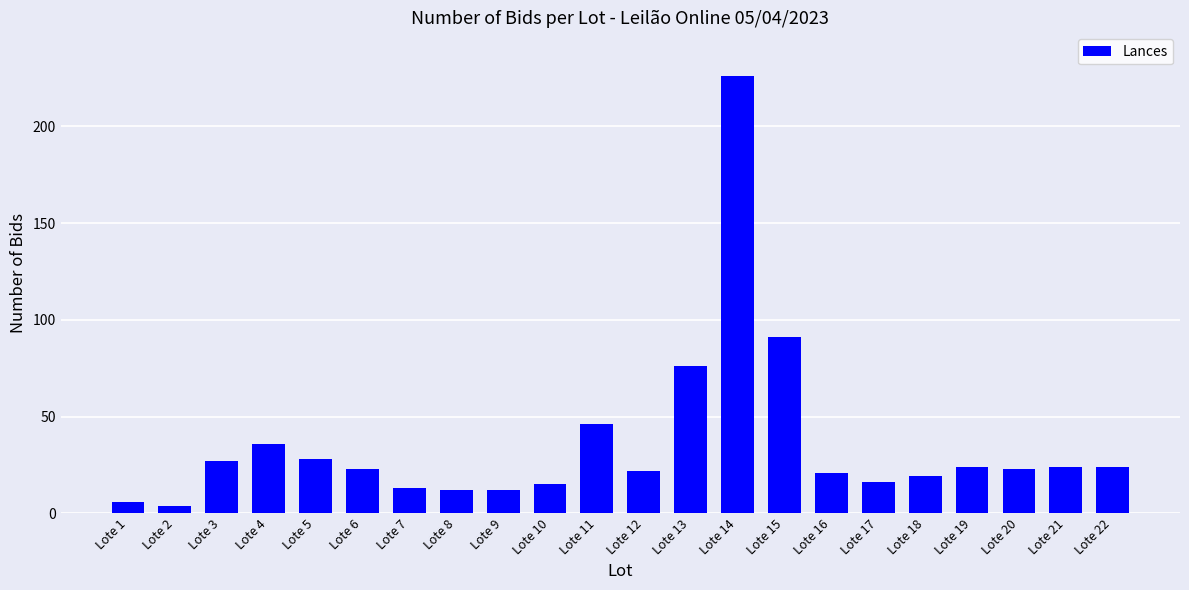

What is the maximum value shown in the chart?

226